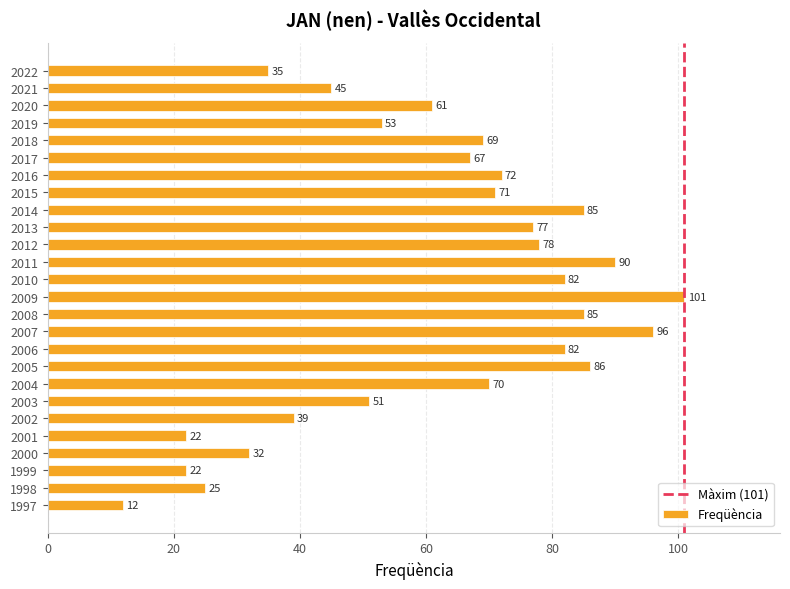

Reading bottom to top, what are all the values shown in this chart?

1997=12	1998=25	1999=22	2000=32	2001=22	2002=39	2003=51	2004=70	2005=86	2006=82	2007=96	2008=85	2009=101	2010=82	2011=90	2012=78	2013=77	2014=85	2015=71	2016=72	2017=67	2018=69	2019=53	2020=61	2021=45	2022=35